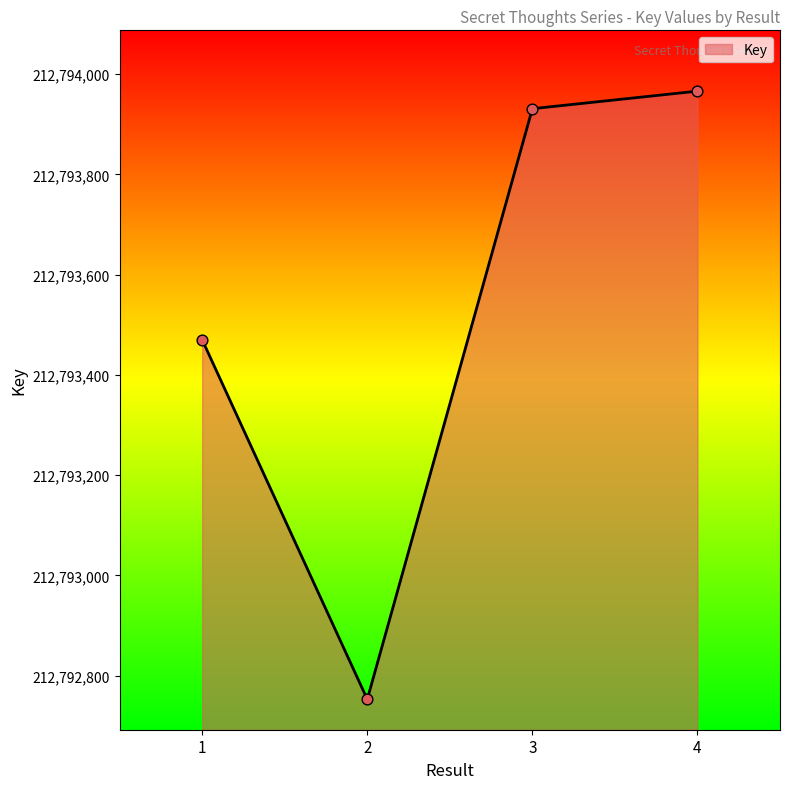

What is the change in value from 1 to 2?

-717